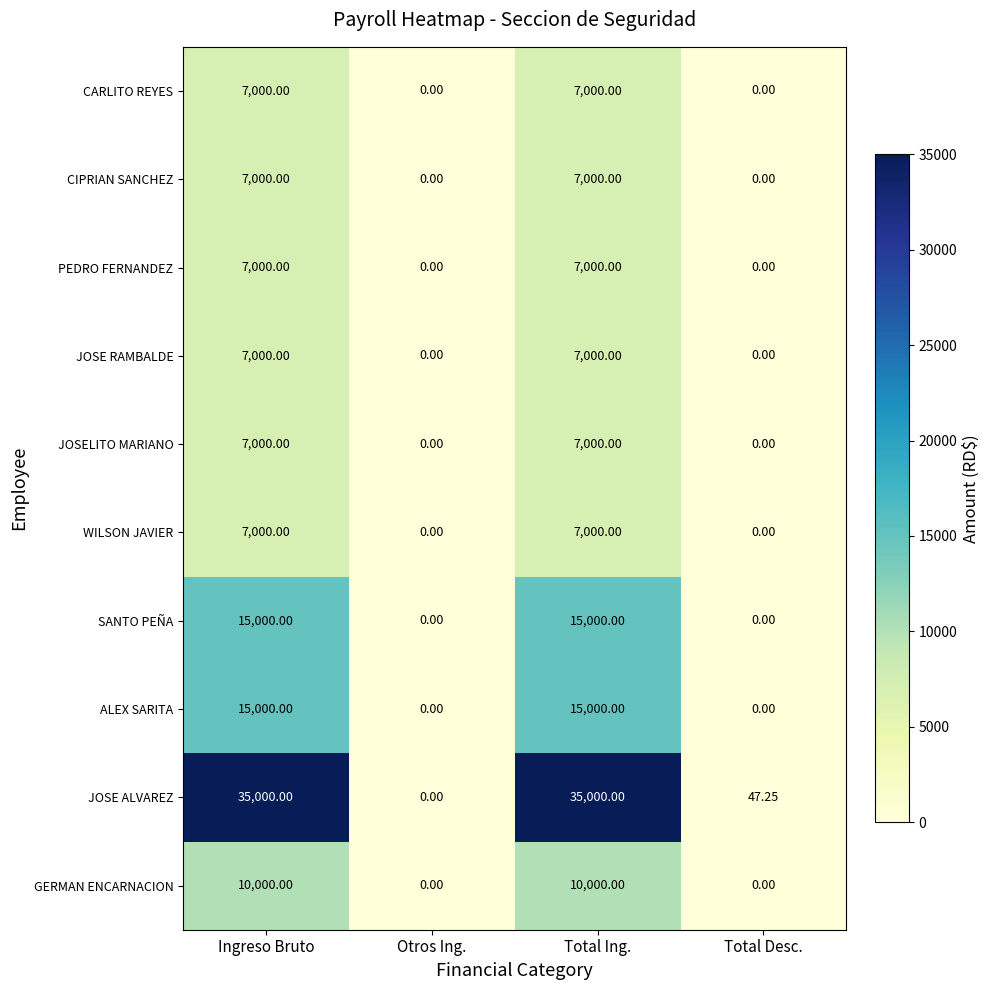

How many data points does each series have?

4